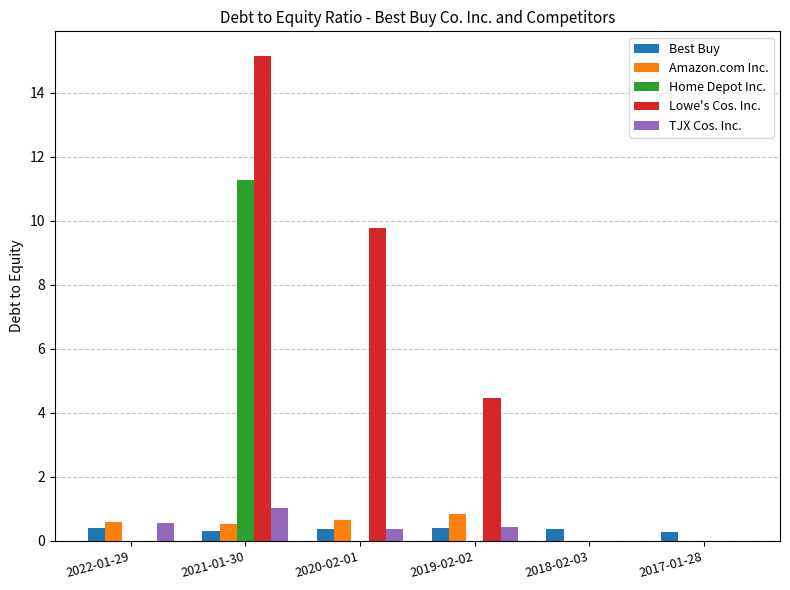

How many values in the Lowe's Cos. Inc. series exceed 4?

3